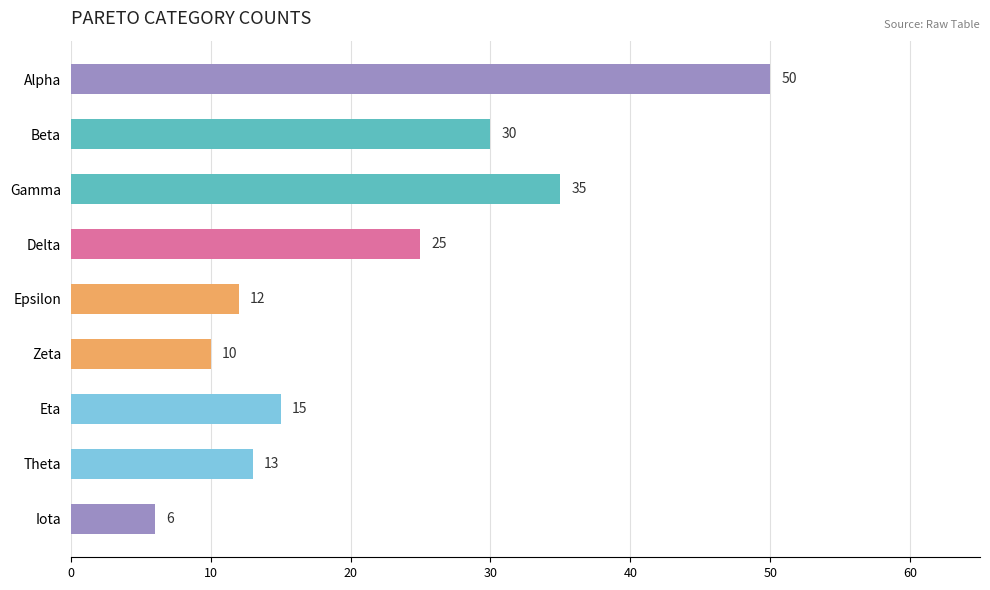

What is the difference between the maximum and second lowest values?

40